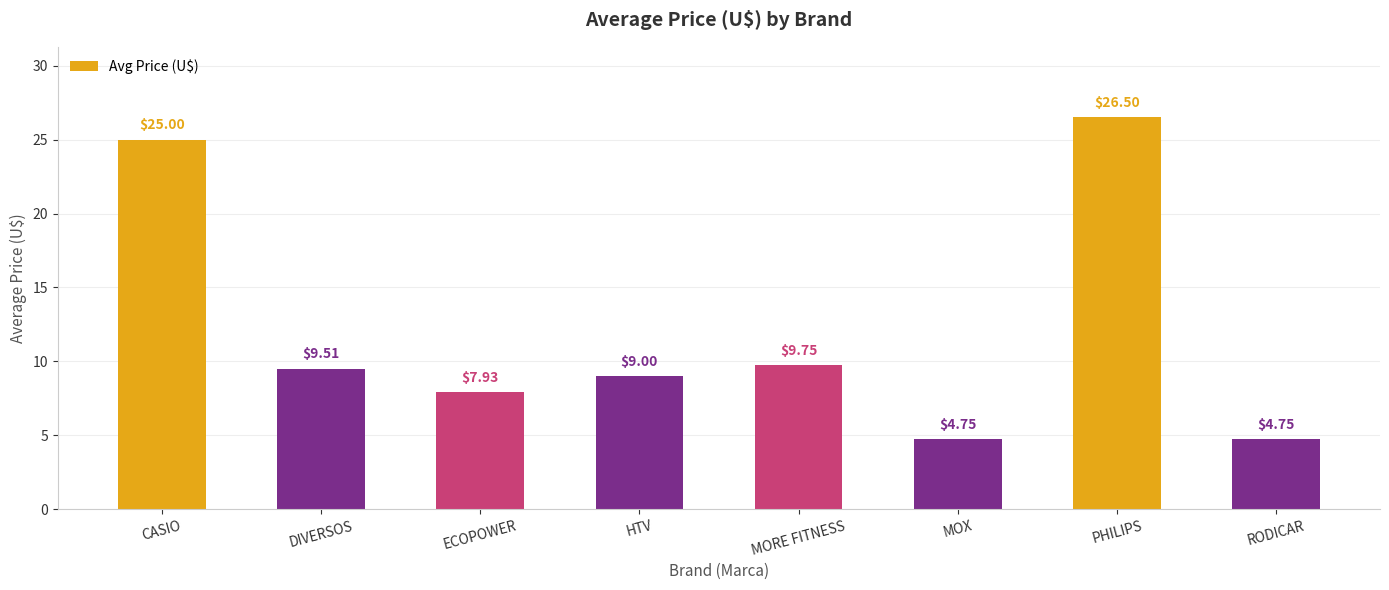

Approximately how many times larger is the value at CASIO compared to MORE FITNESS?

2.6